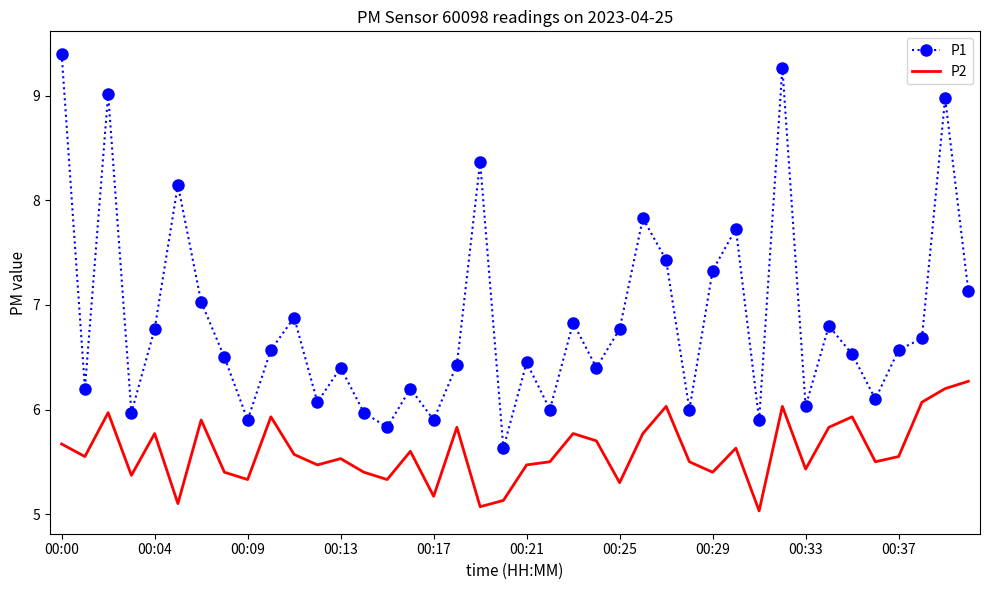

Which series has the largest total across all categories?

P1